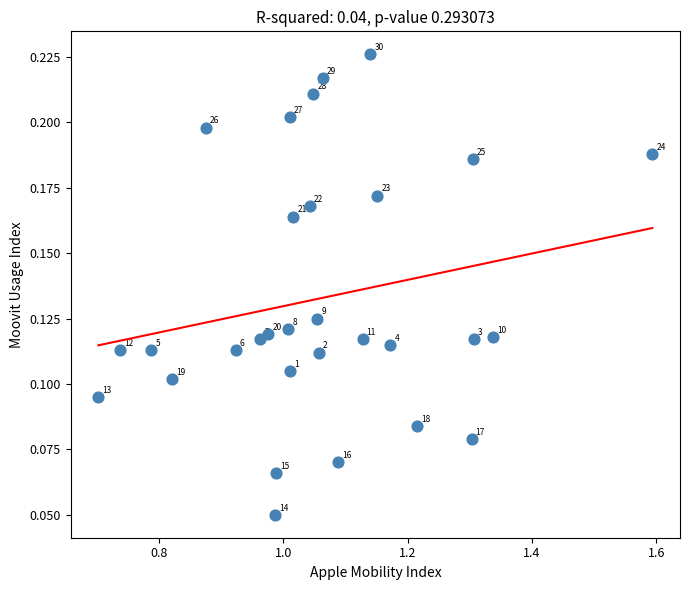

What is the range of X values (max minus min)?

0.9